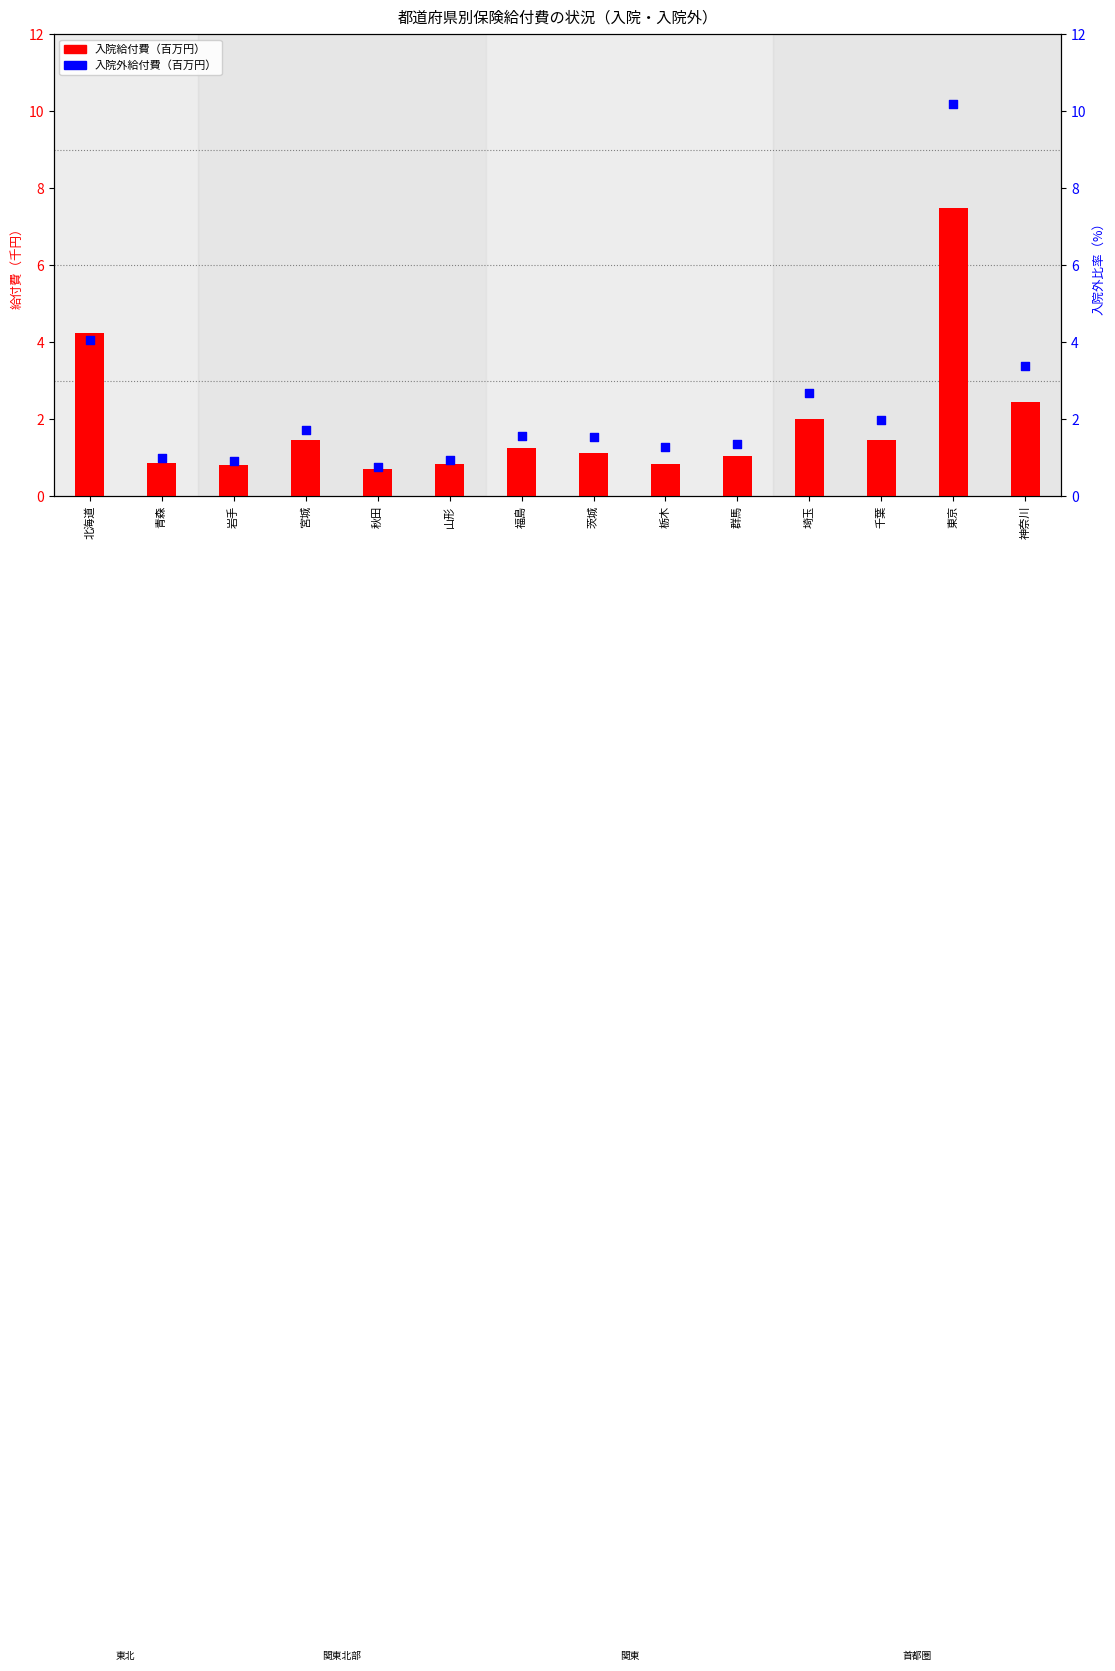

Which series reaches the maximum Y coordinate?

入院外給付費